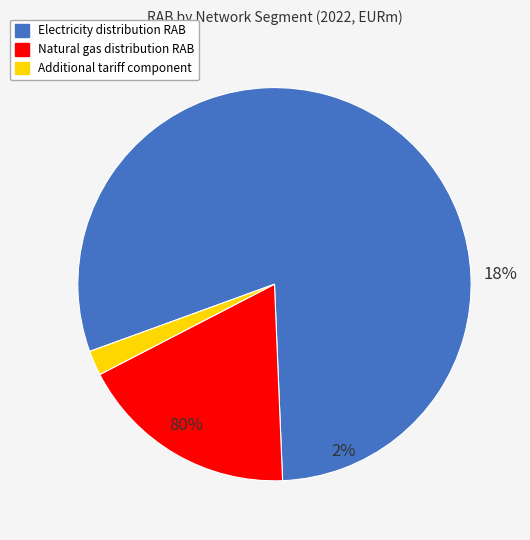

What is the change in value from Electricity distribution to Additional tariff component?

-1097